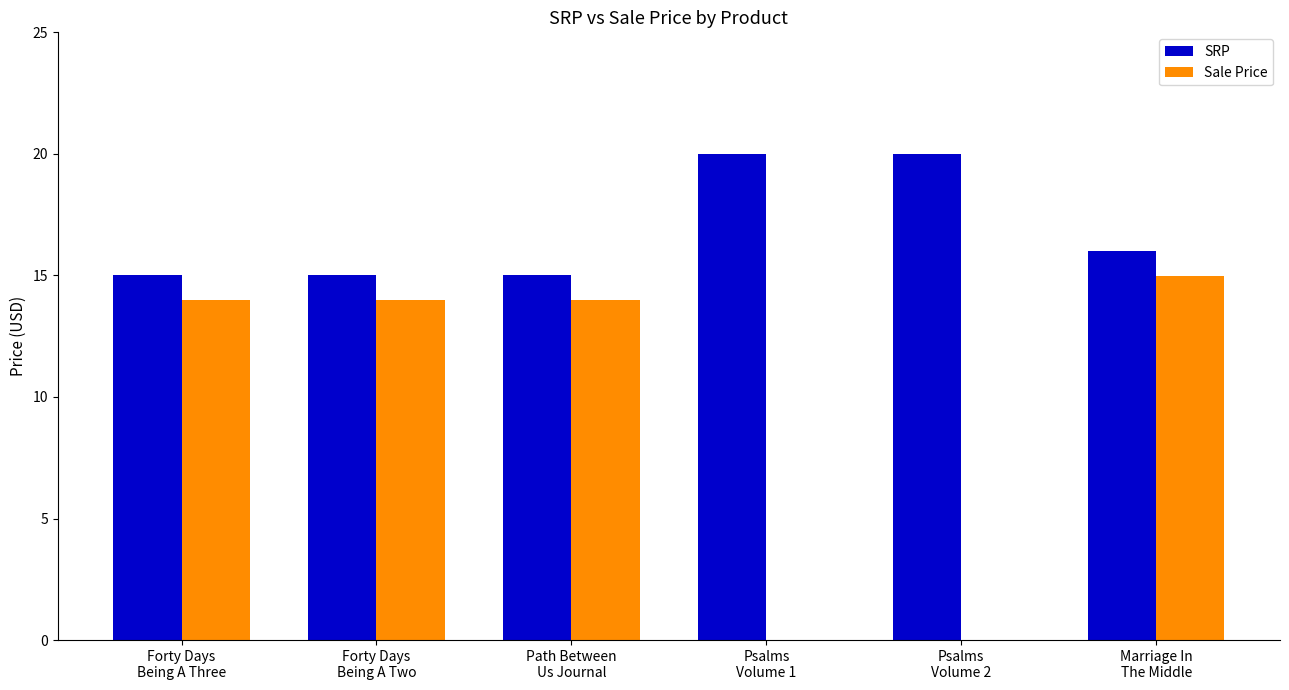

Count the number of categories in the chart.

6